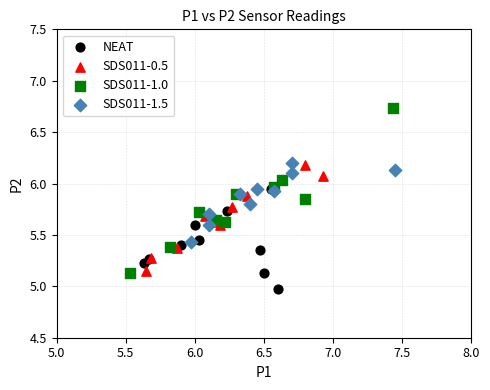

What are all the series names shown in the legend?

NEAT, SDS011-0.5, SDS011-1.0, SDS011-1.5